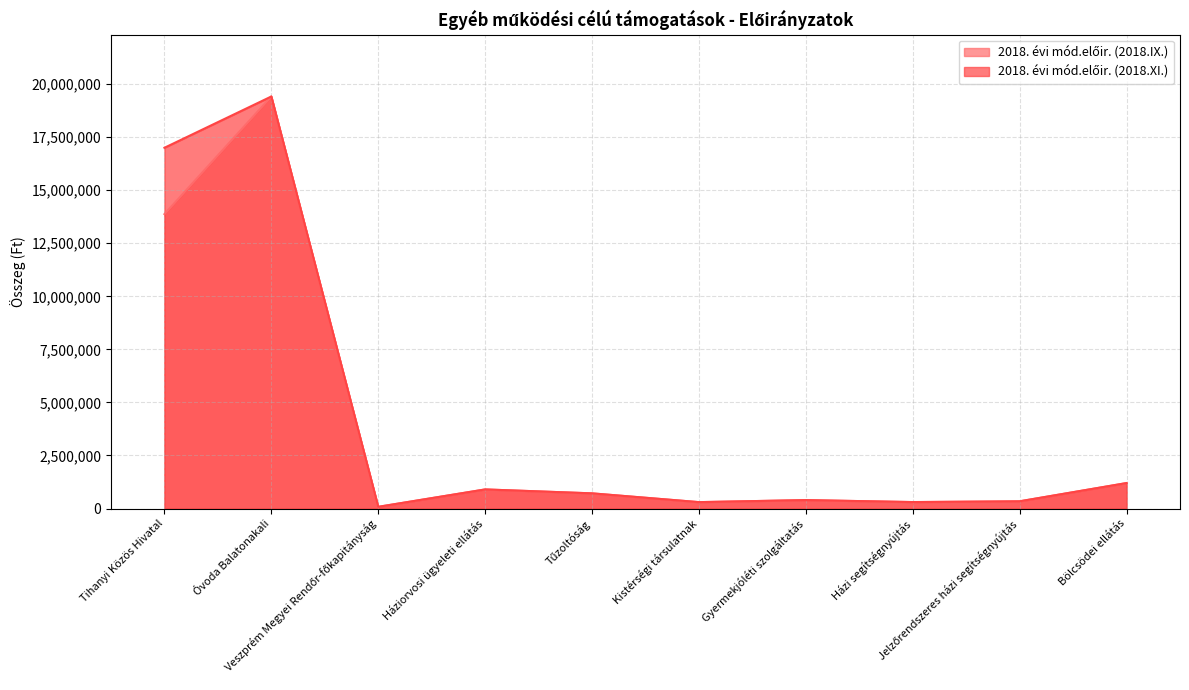

Does the chart display data point markers on the line(s)?

No